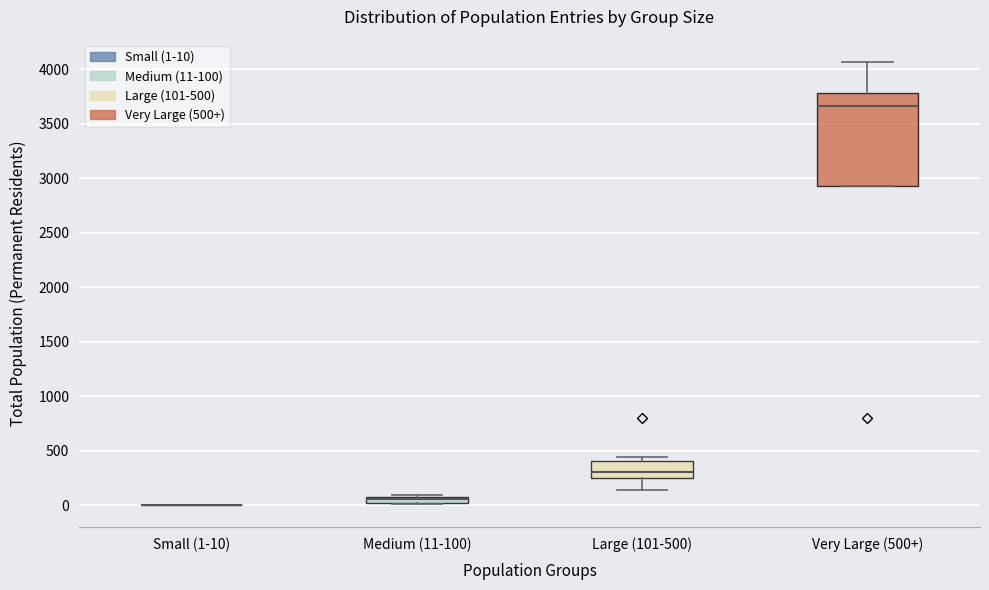

Comparing the boxes themselves (not the whiskers), which one is the tallest?

Very Large (500+)